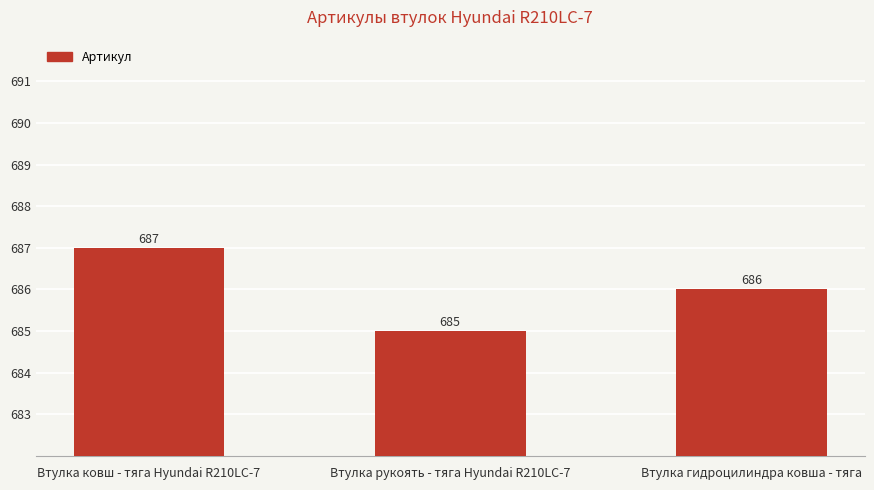

Rank the categories by value from lowest to highest.

Втулка рукоять - тяга Hyundai R210LC-7, Втулка гидроцилиндра ковша - тяга, Втулка ковш - тяга Hyundai R210LC-7